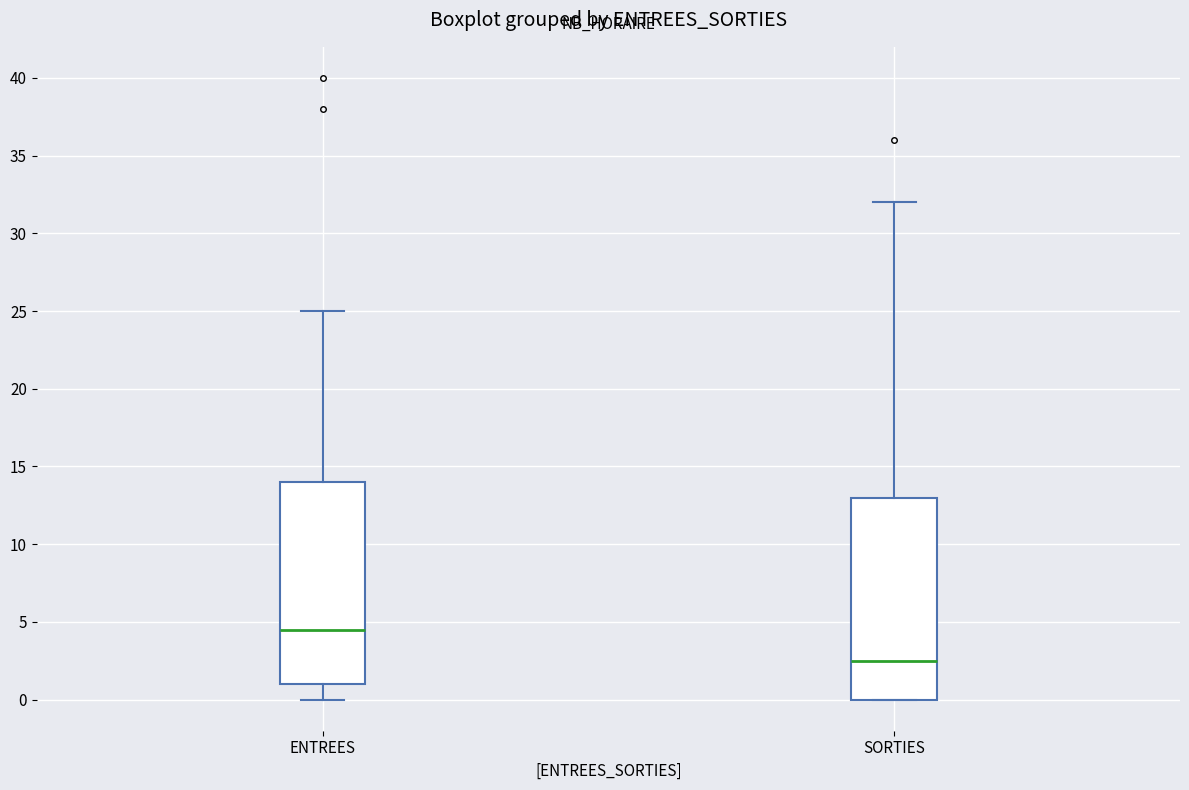

Where does the lower whisker of the box for ENTREES end on the y-axis? The values are not printed on the chart, so give them approximately, as read against the axis.

0.0